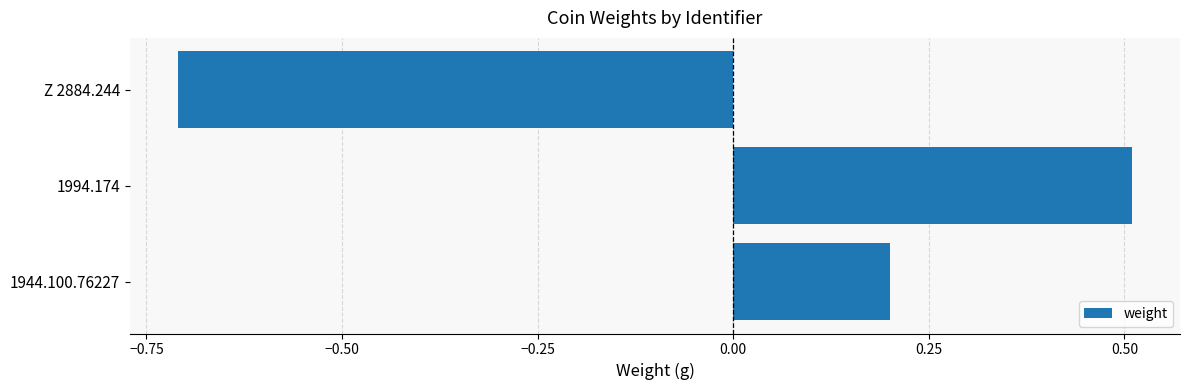

Reading bottom to top, list all the values displayed in this chart.

0.2	0.5	-0.7